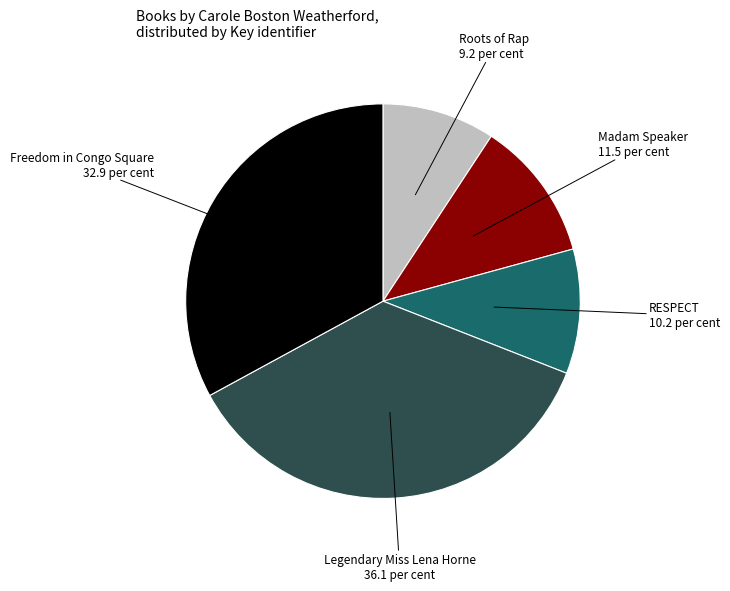

What is the largest slice in the pie chart?

Legendary Miss Lena Horne